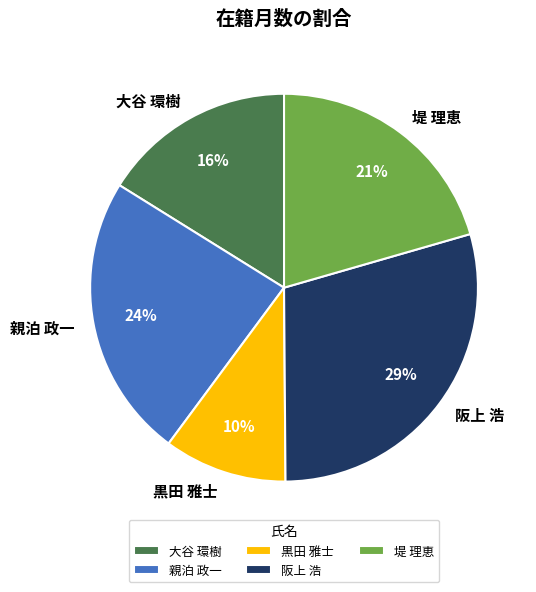

Do 堤 理恵 and 親泊 政一 together represent more than half of the pie?

No